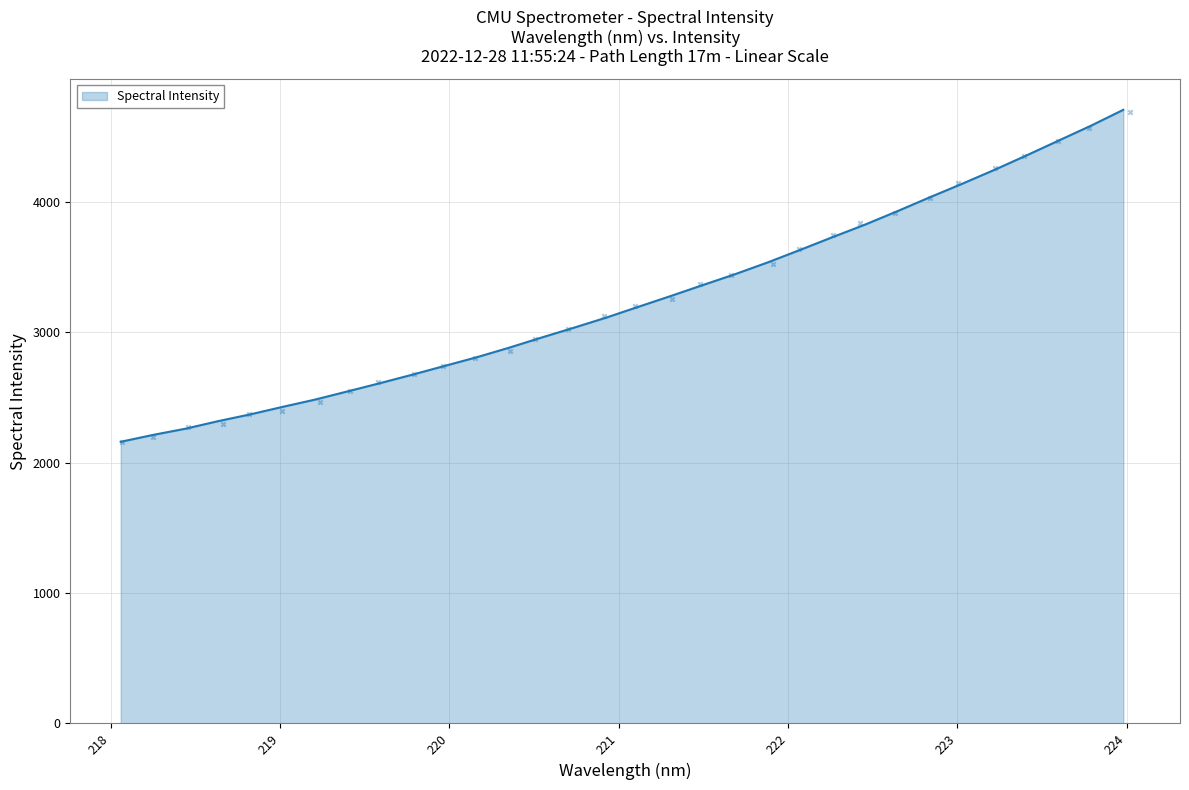

What is the change in value from 222.263 to 223.2172?

+515.0